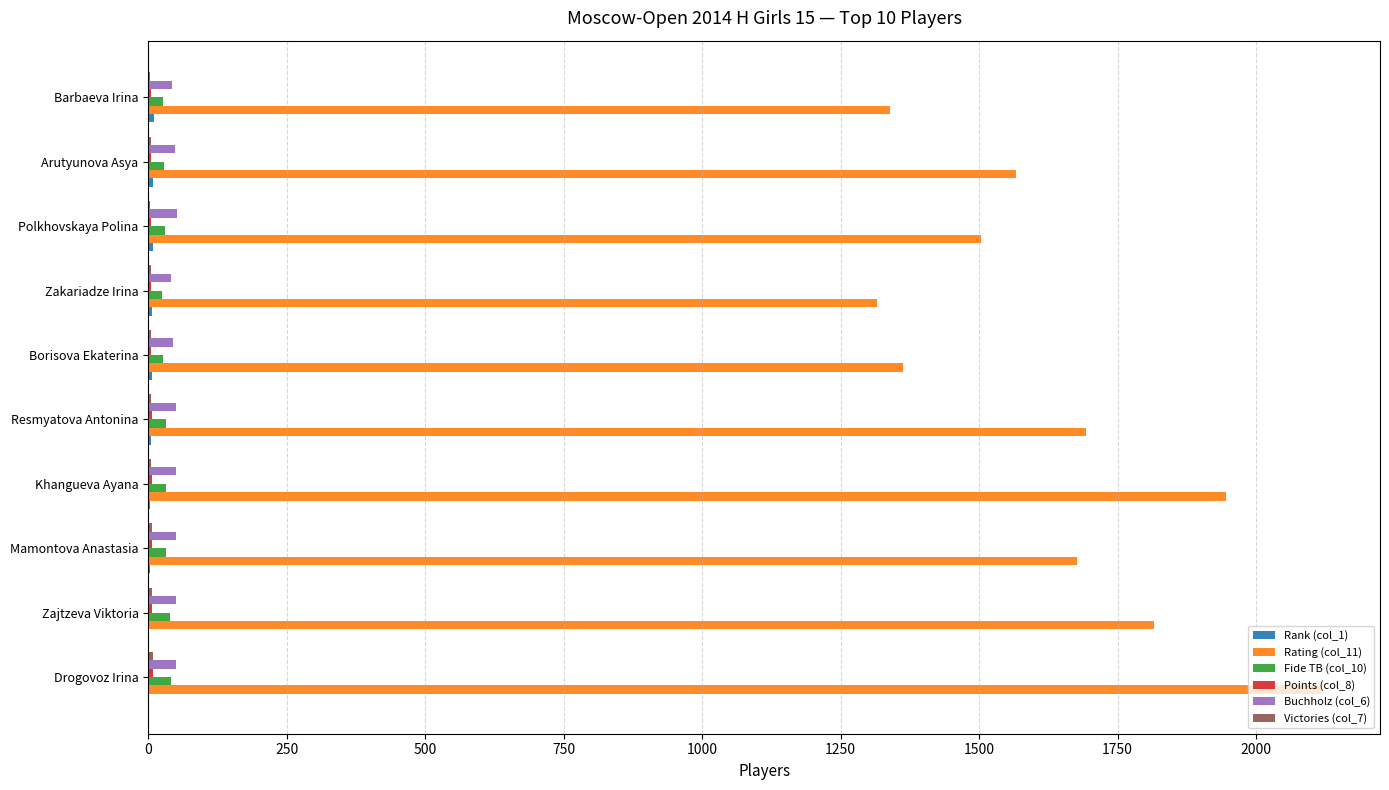

Which label corresponds to the largest value in the chart?

Drogovoz Irina